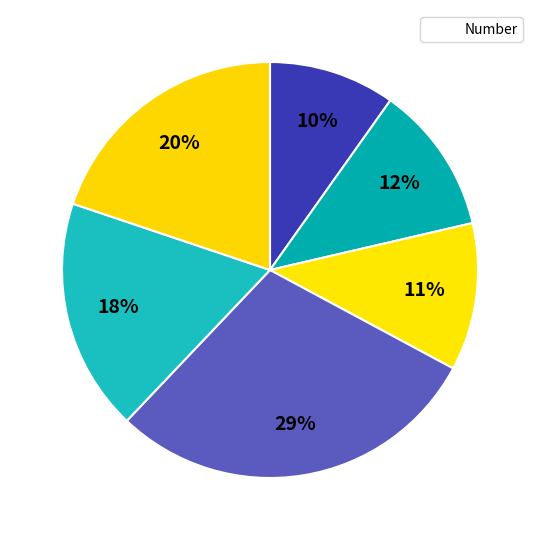

How many segments does this pie chart have?

6